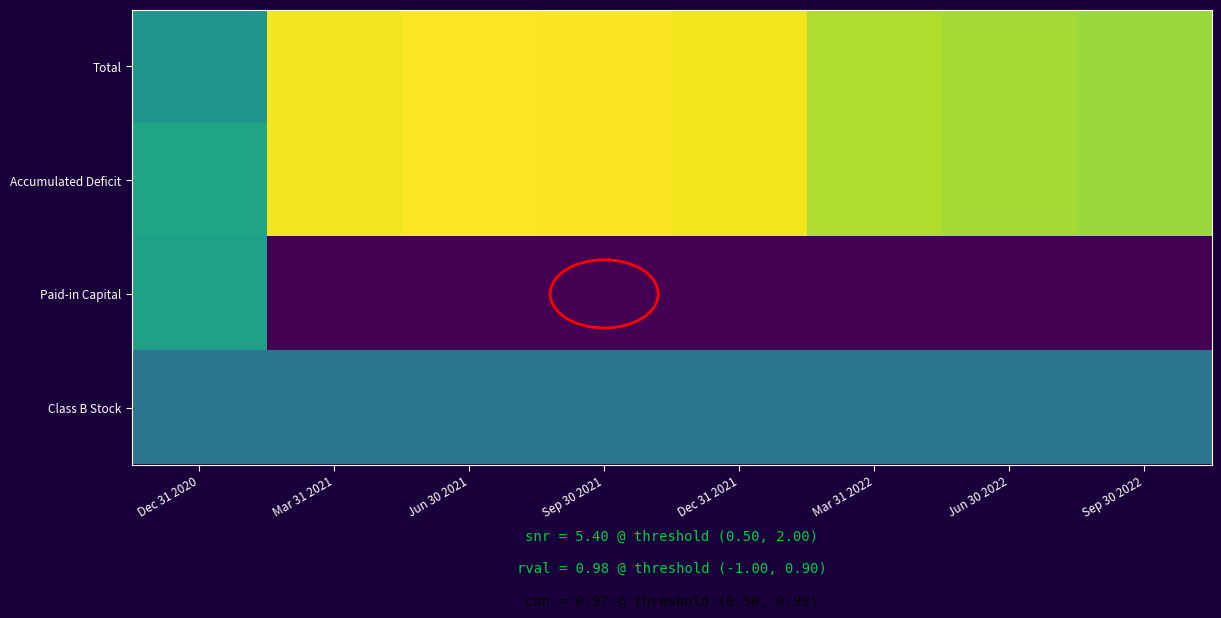

What is the total value across all series at Sep 30 2022?

36.9